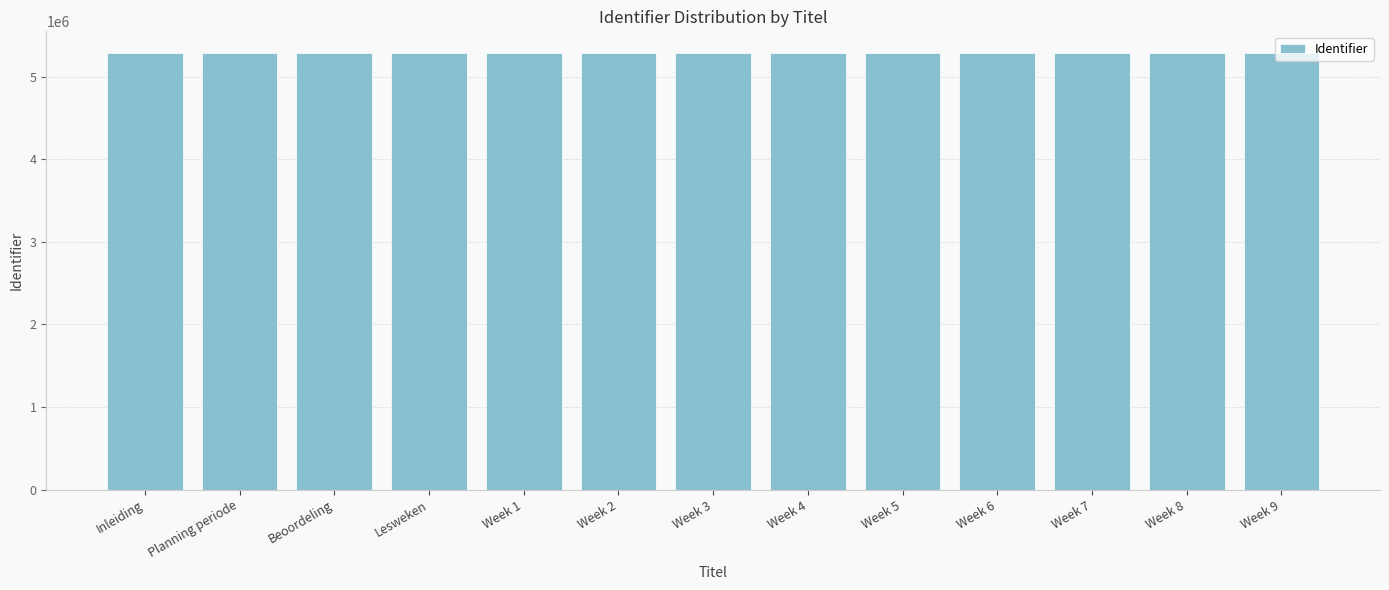

How many data points does each series have?

13